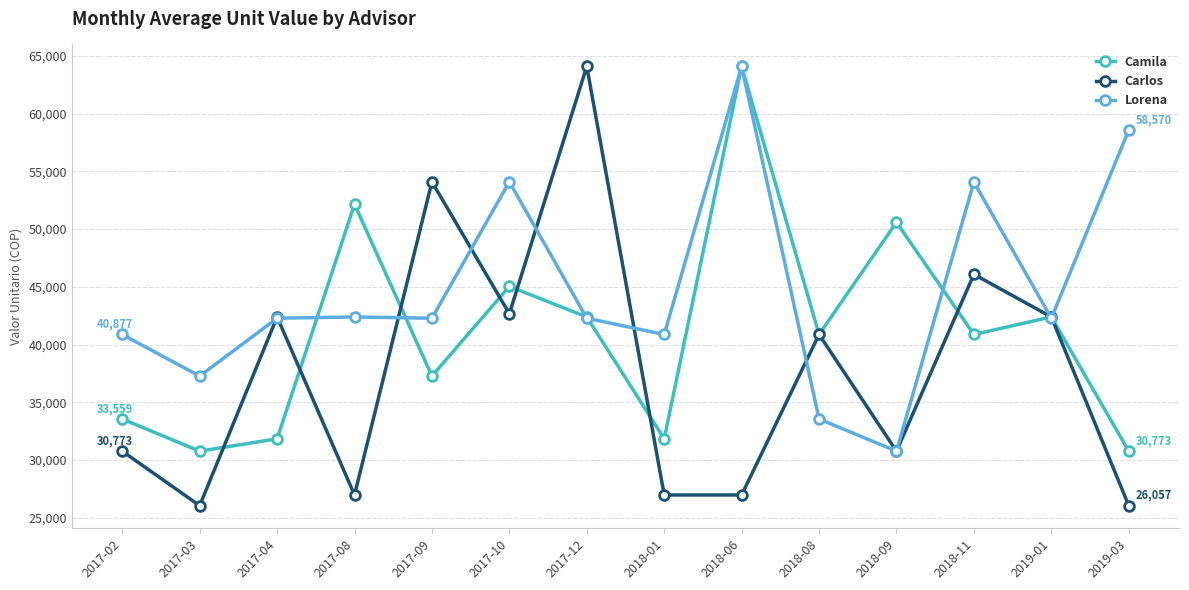

What is the highest value of the Camila series?

64087